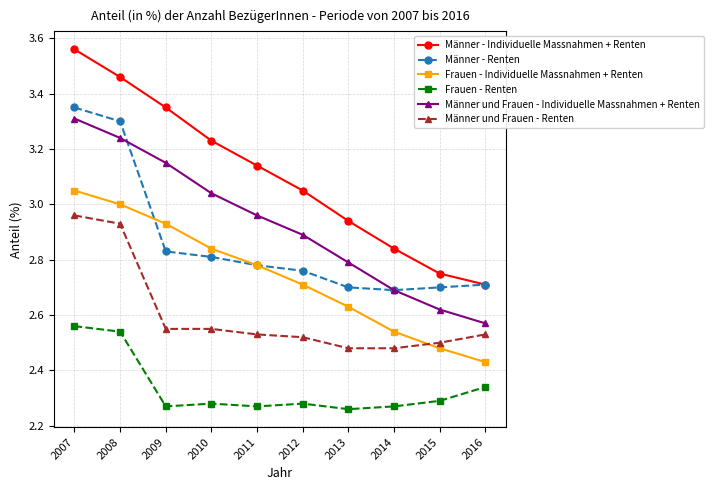

True or false: Männer und Frauen - Individuelle Massnahmen + Renten and Männer und Frauen - Renten intersect in this chart.

False